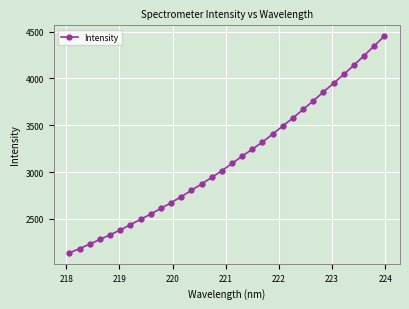

Is this an area chart (filled region under the line)?

No